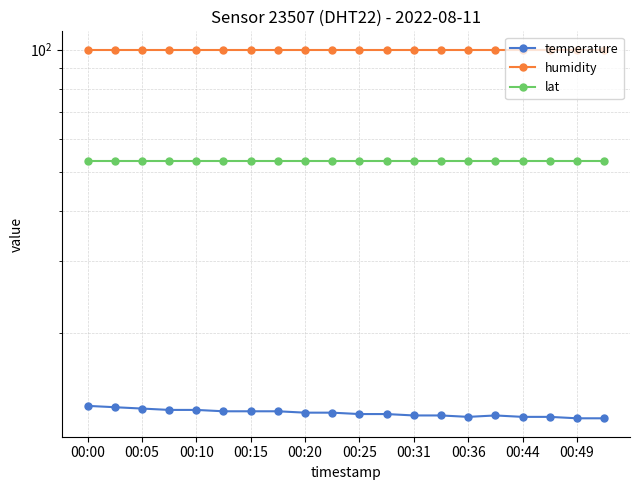

How many categories are shown in the chart?

20